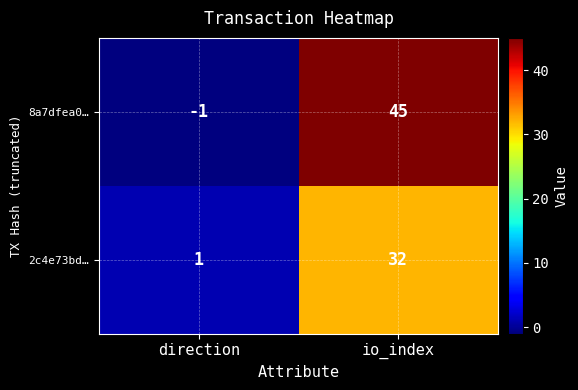

What value does the 8a7dfea0… series have at io_index?

45